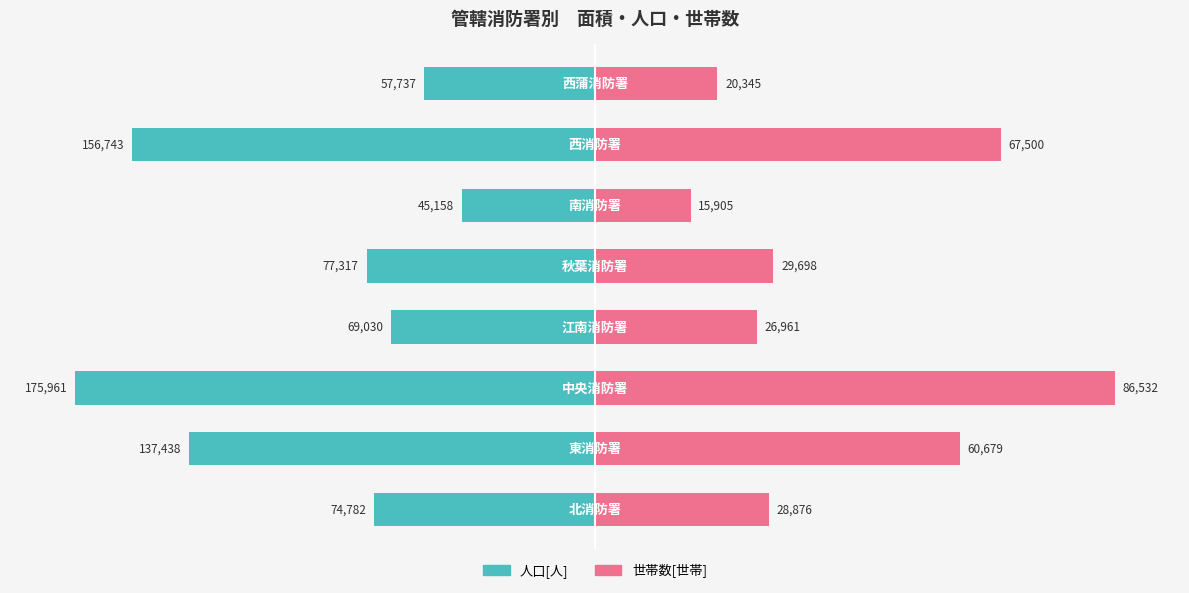

How many categories are shown in the chart?

8